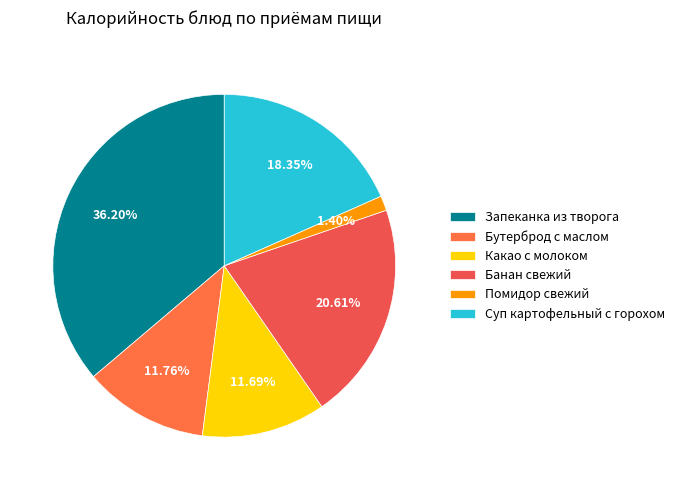

What is the ratio of the value at Какао с молоком to the value at Бутерброд с маслом?

1.0